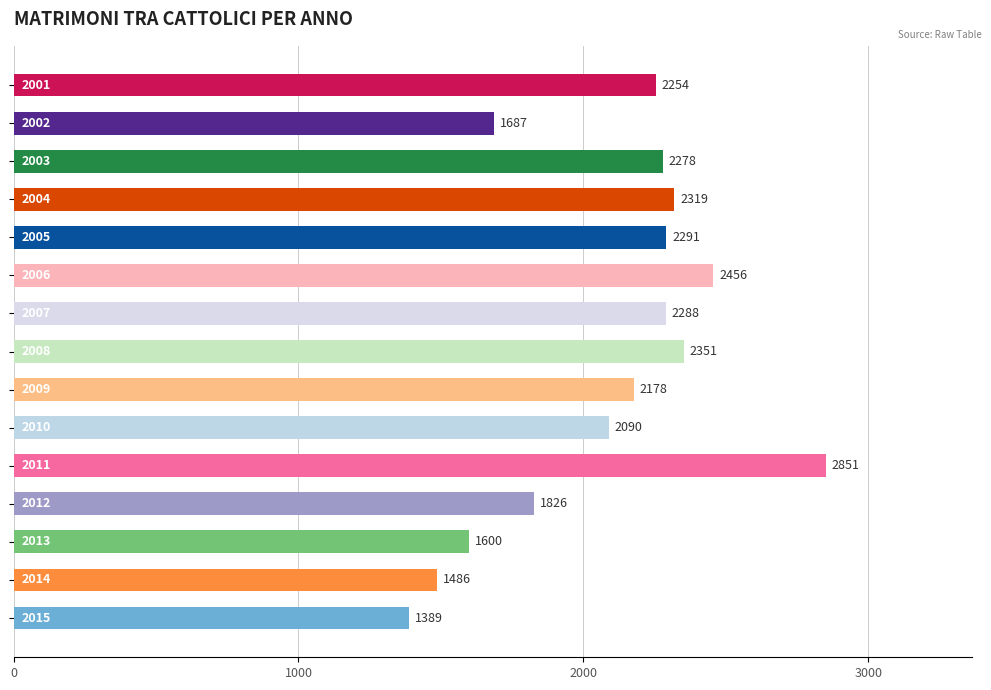

What is the minimum value shown in the chart?

1389